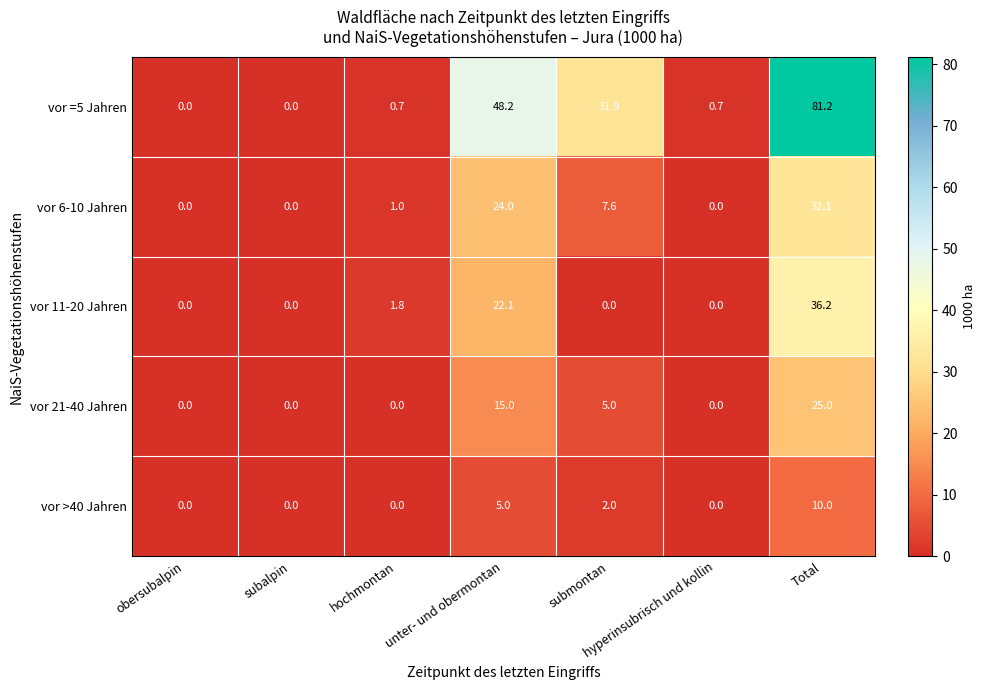

List the series in order of their peak value, highest first.

vor =5 Jahren, vor 11-20 Jahren, vor 6-10 Jahren, vor 21-40 Jahren, vor >40 Jahren